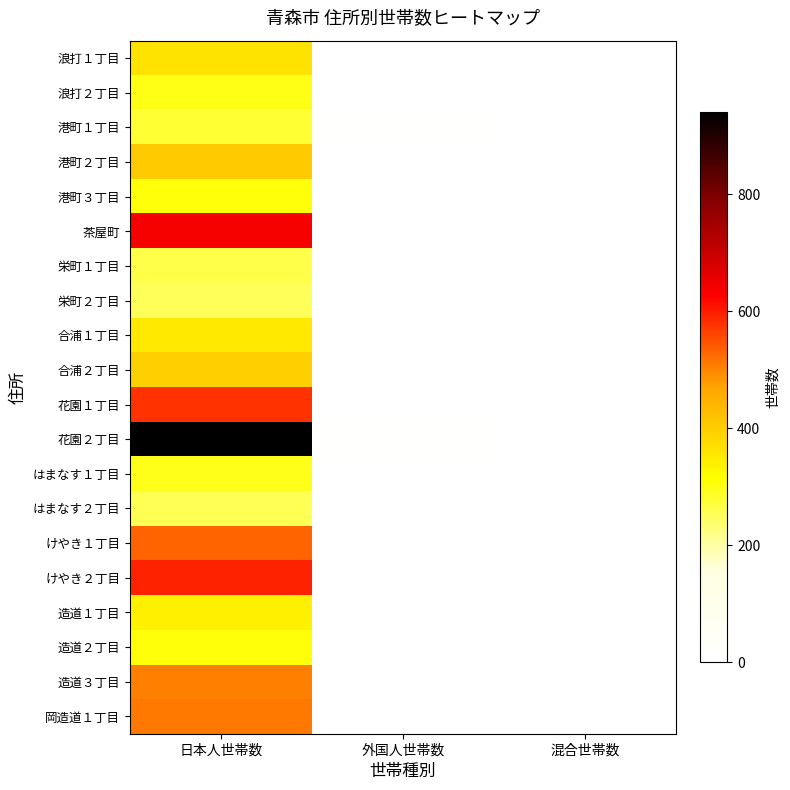

What is the maximum value shown in the chart?

940